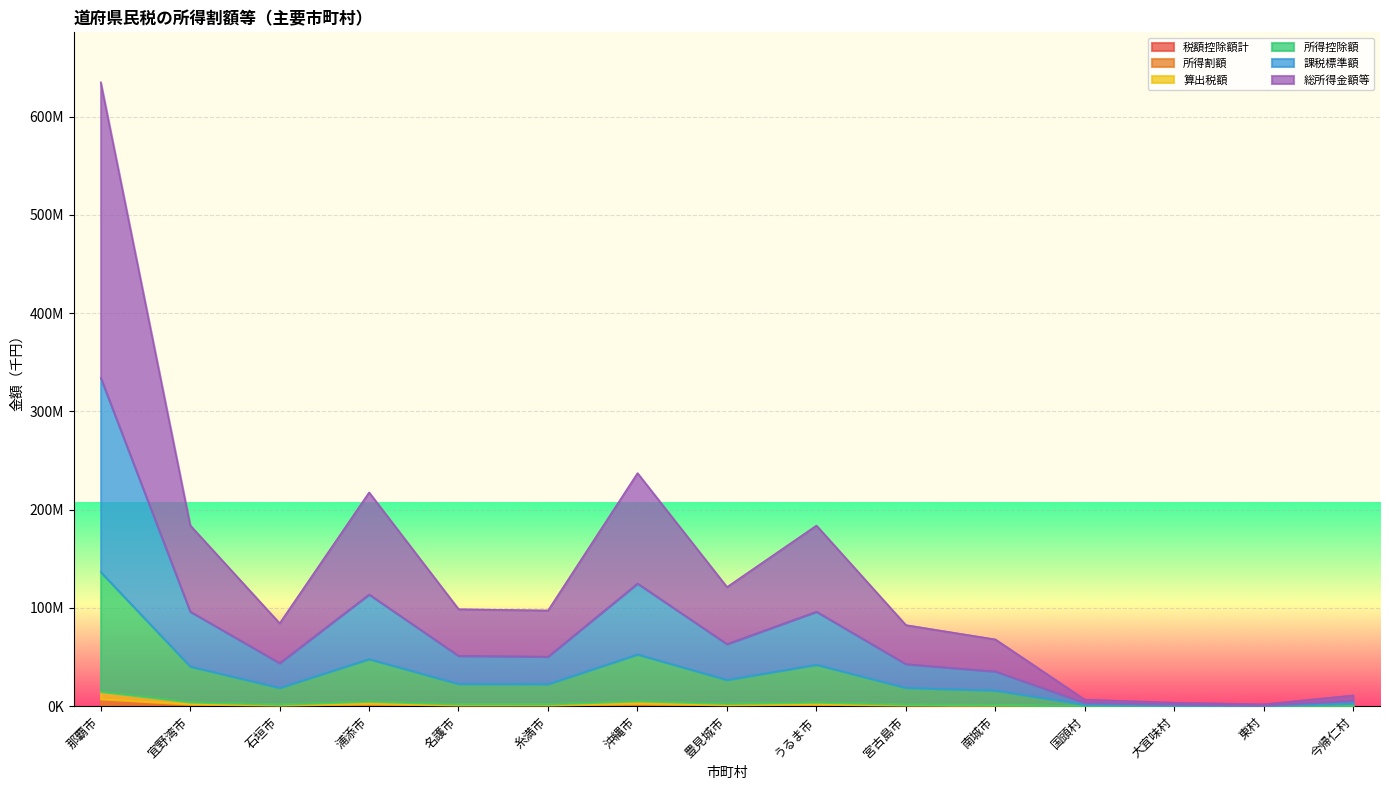

Rank the series at 豊見城市 from highest to lowest value.

総所得金額等, 課税標準額, 所得控除額, 算出税額, 所得割額, 税額控除額計